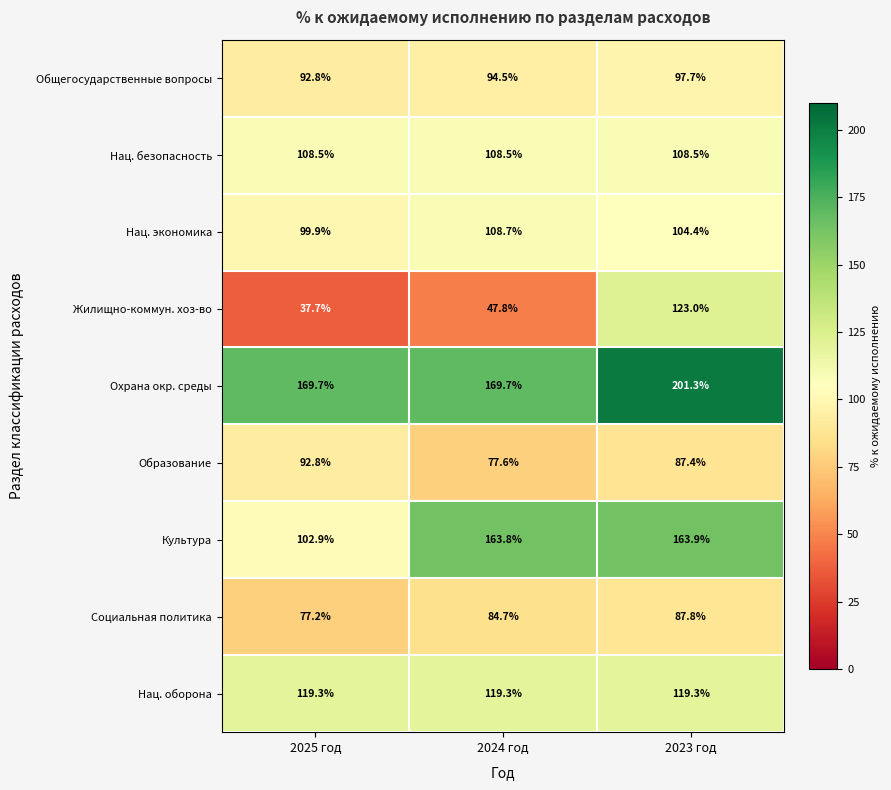

Which series changed the most between 2025 год and 2023 год?

Жилищно-коммун. хоз-во